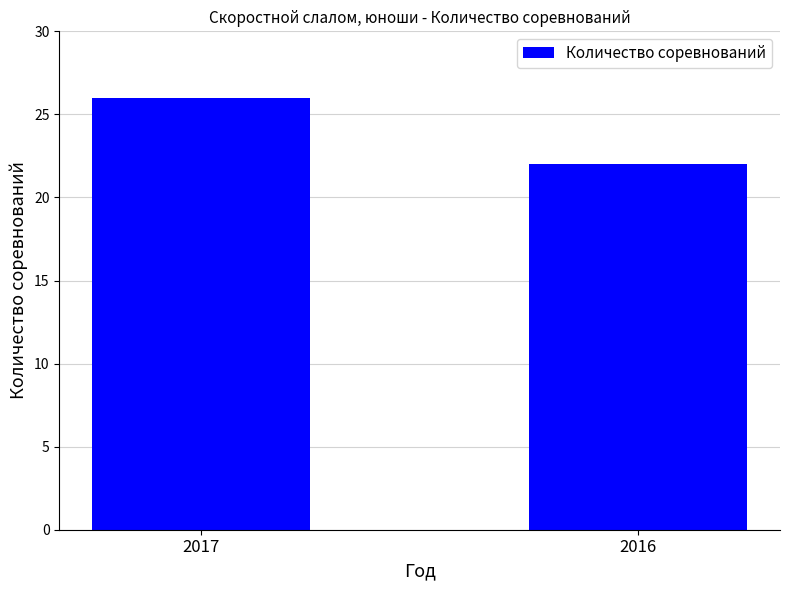

What is the change in value from 2017 to 2016?

-4